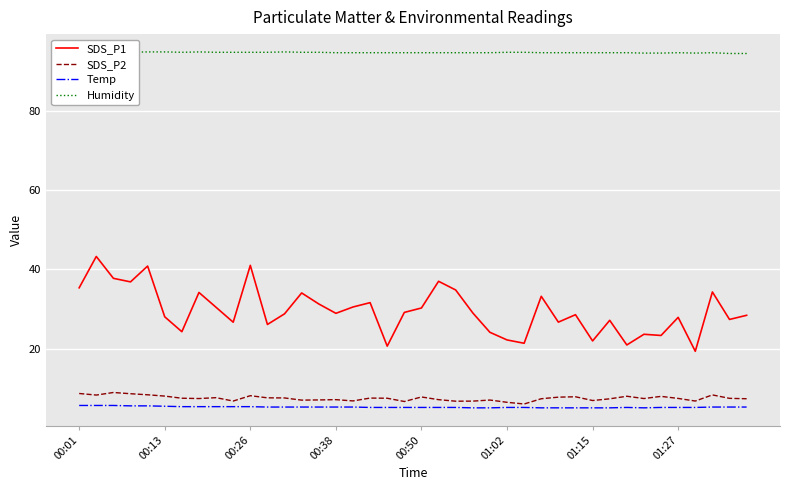

What is the greatest value displayed?

95.0